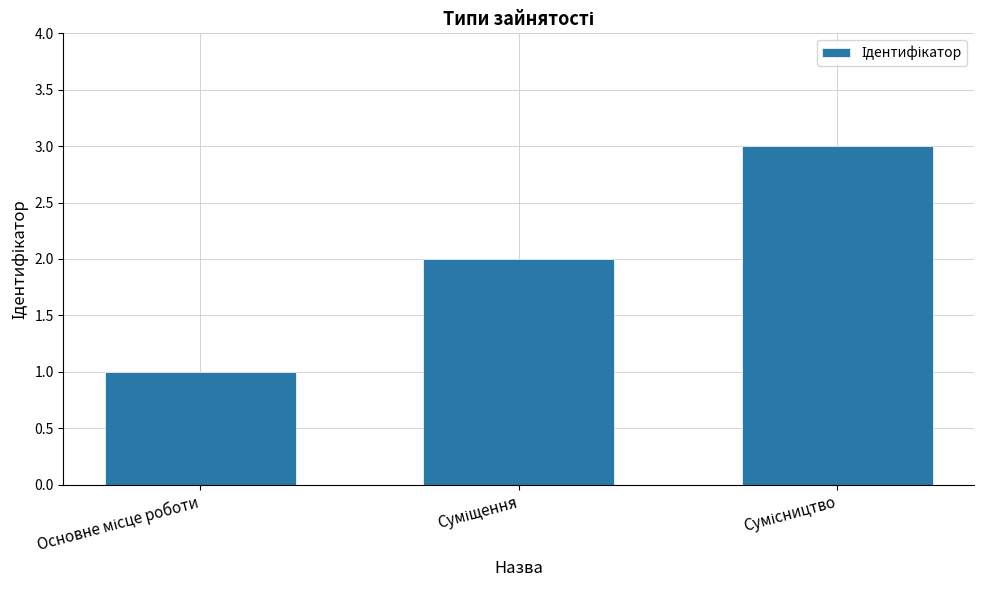

How many categories are shown in the chart?

3